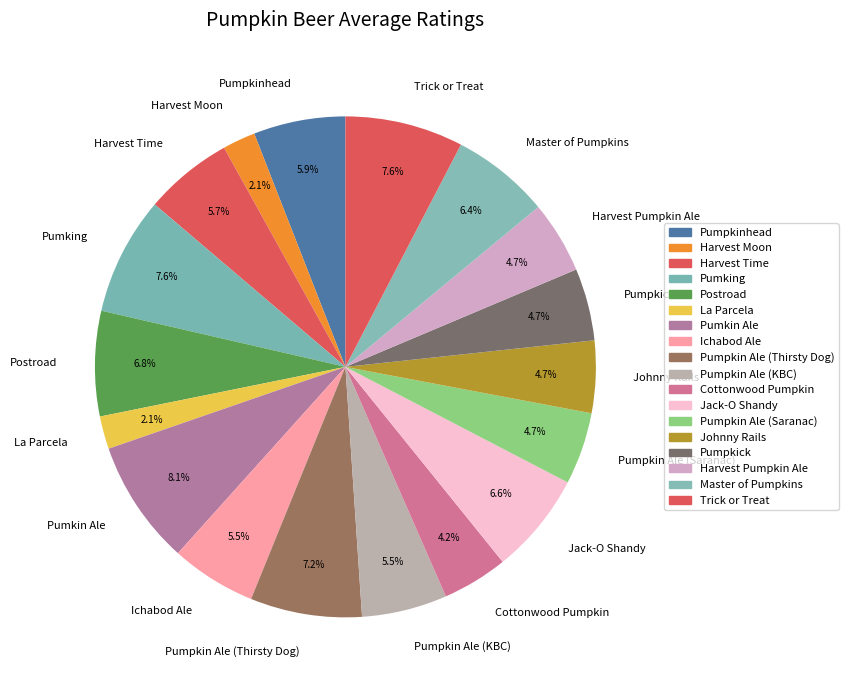

Approximately how many times larger is the value at Johnny Rails compared to La Parcela?

2.2